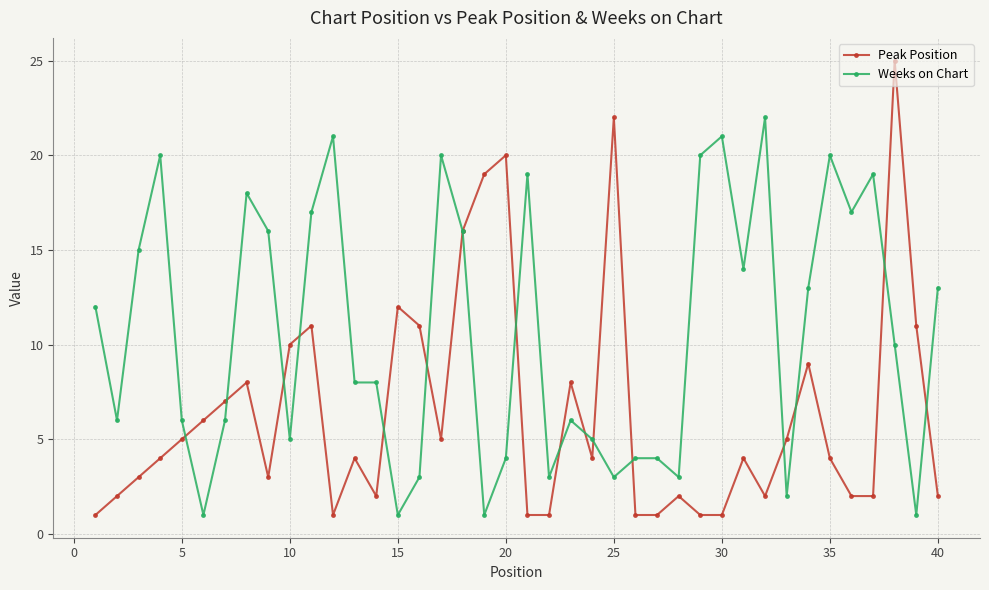

Which series has the largest range (max minus min)?

Peak Position